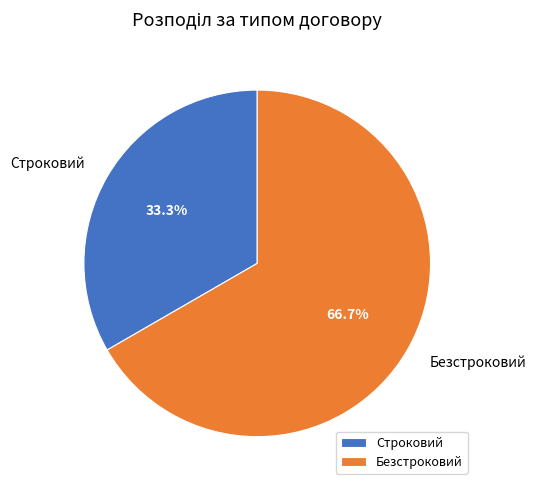

What percentage is the Строковий slice, to the nearest percent?

33%